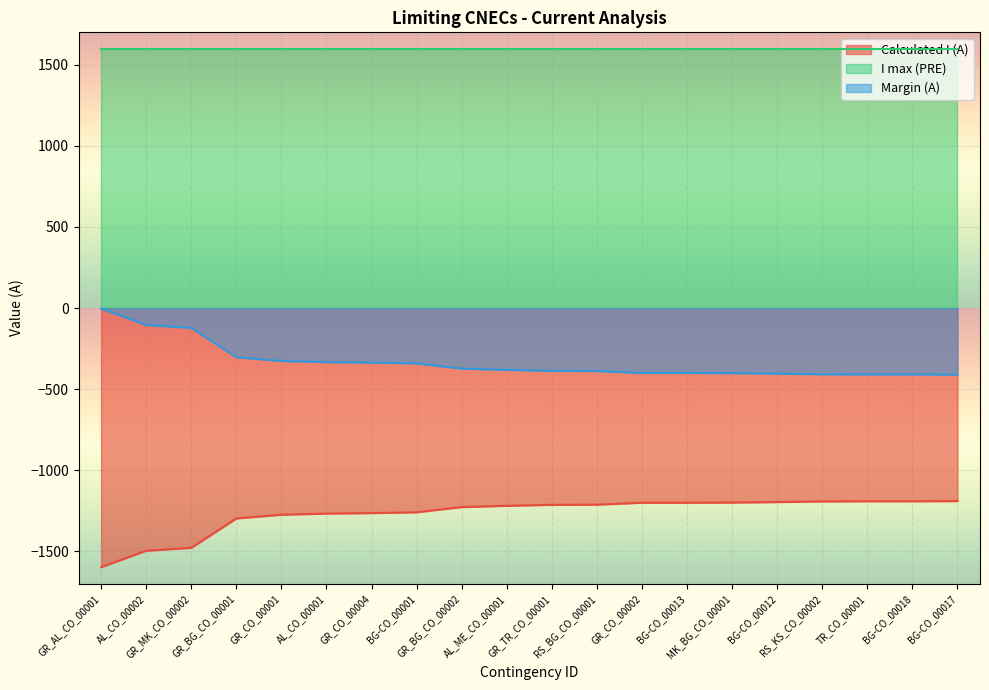

Is it true that Calculated I (A) equals -837 at GR_MK_CO_00002?

False